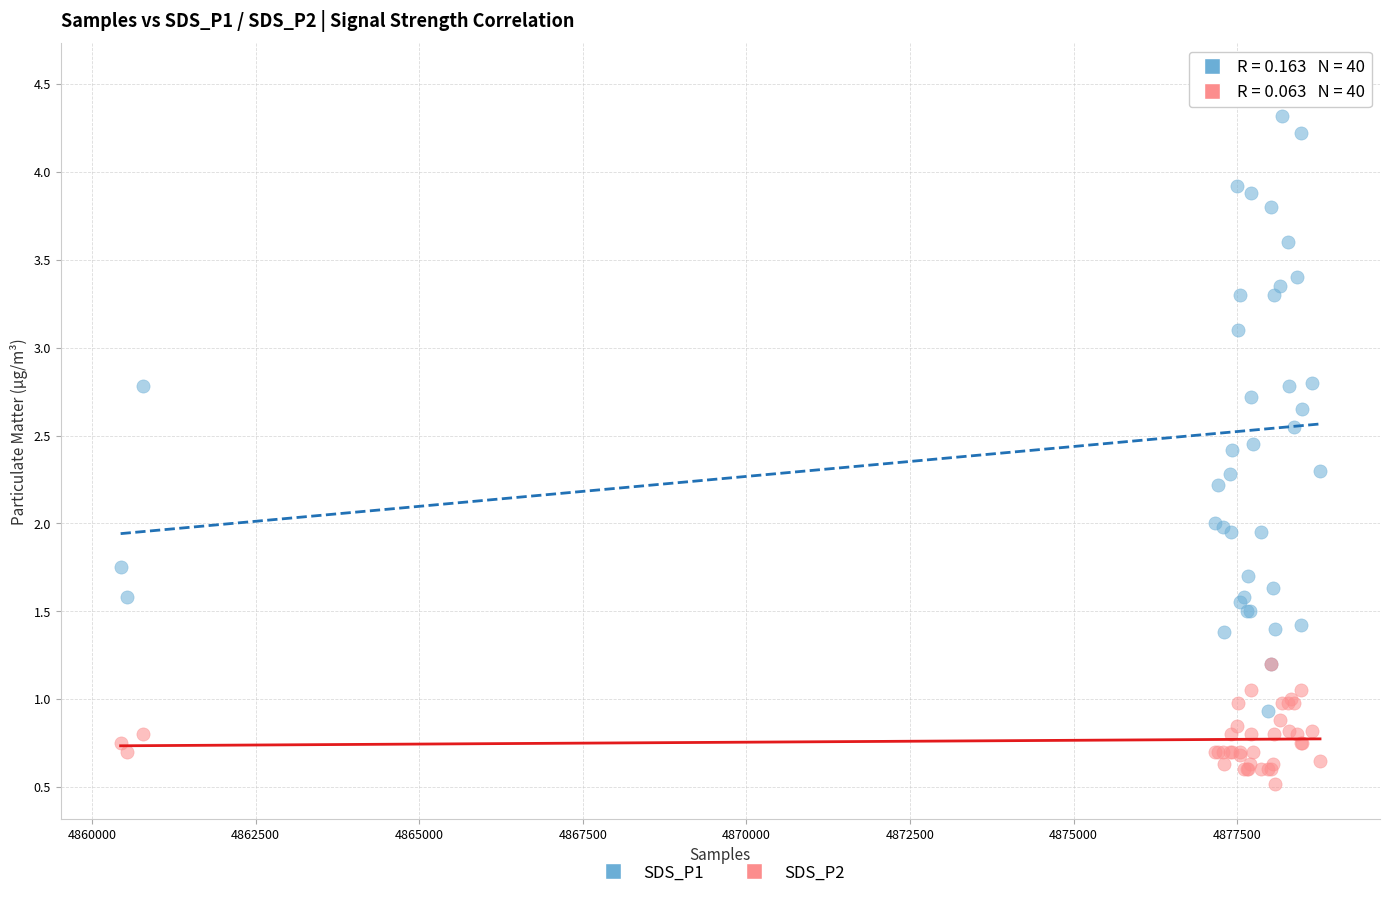

What are all the series names shown in the legend?

SDS_P1, SDS_P2